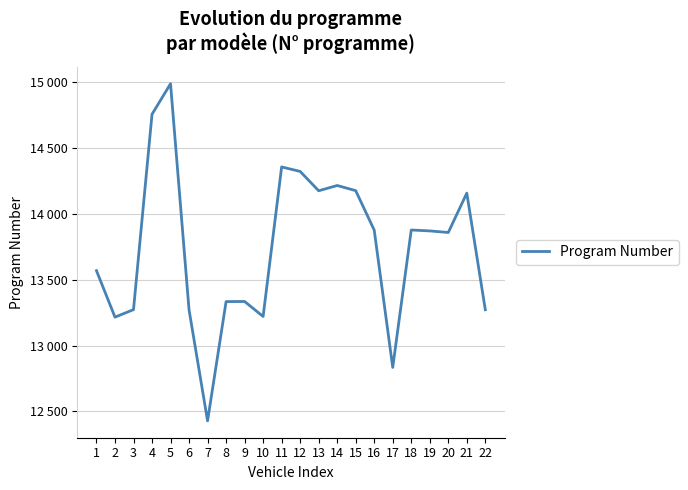

At which label is the value closest to 13708?

1